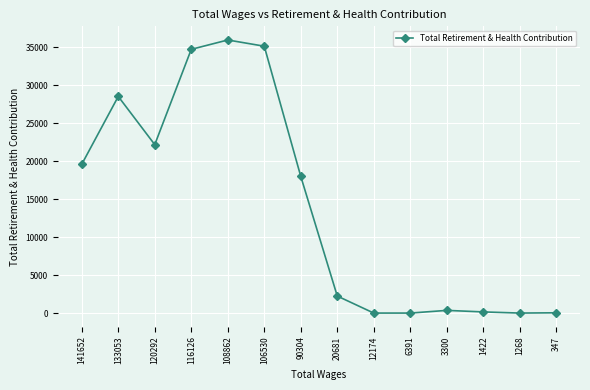

True or false: the data has more than 1 interior local peaks.

True